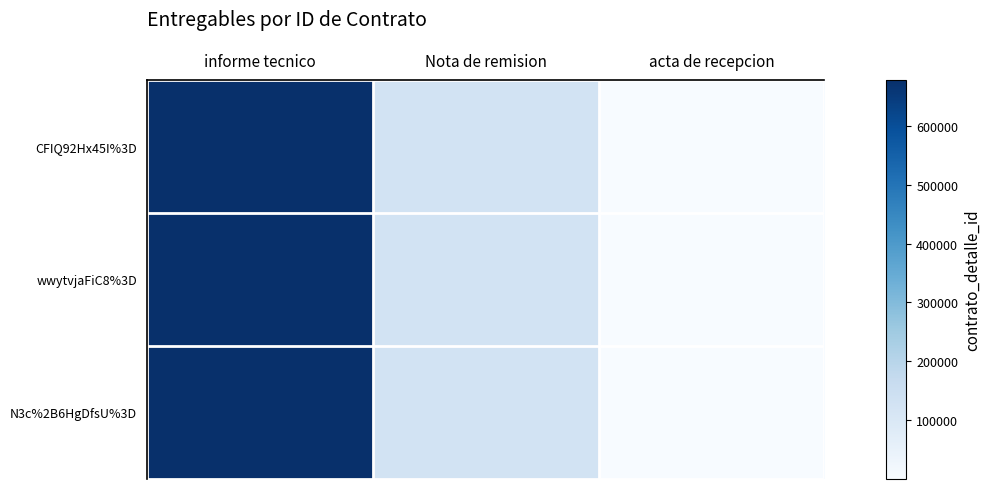

What is the total value across all series at Nota de remision?

374739